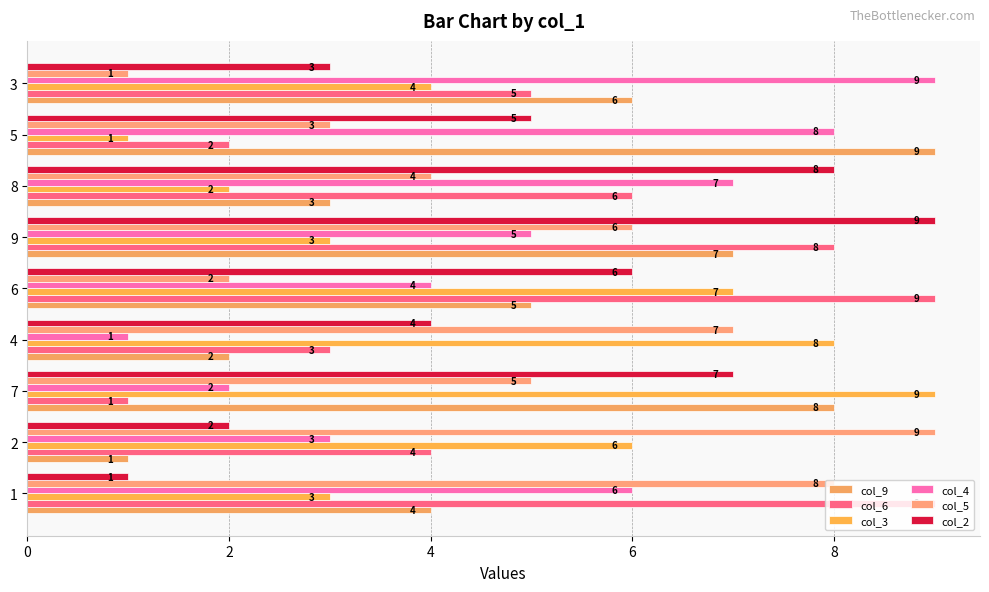

Reading left to right, list all the values displayed in this chart.

col_9: 4	1	8	2	5	7	3	9	6
col_6: 9	4	1	3	9	8	6	2	5
col_3: 3	6	9	8	7	3	2	1	4
col_4: 6	3	2	1	4	5	7	8	9
col_5: 8	9	5	7	2	6	4	3	1
col_2: 1	2	7	4	6	9	8	5	3